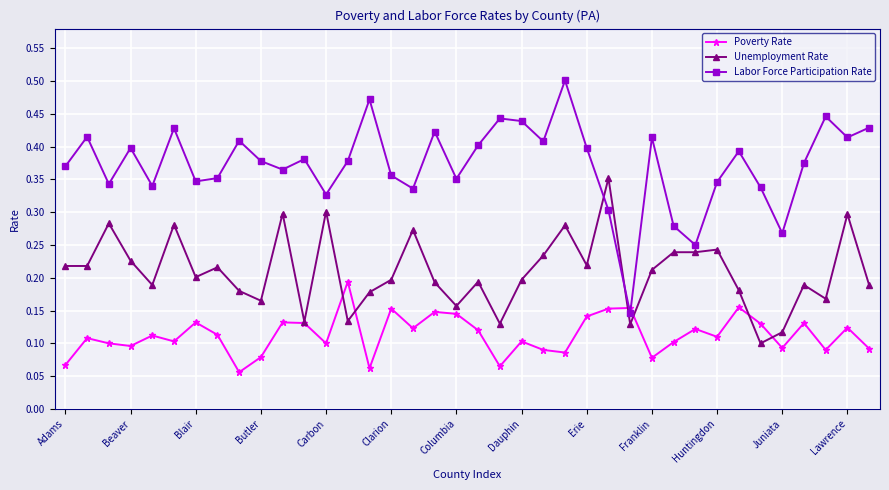

Which series has the widest spread of values?

Labor Force Participation Rate